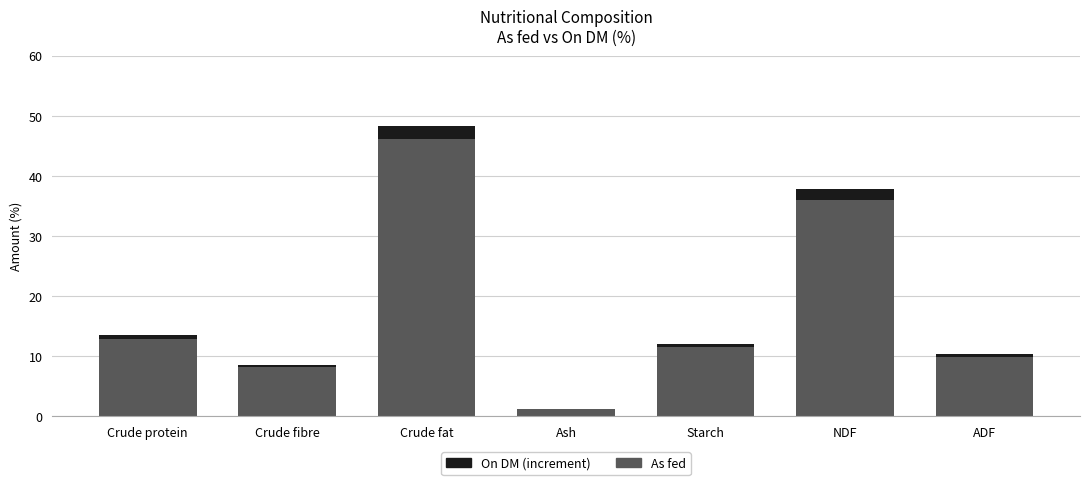

What is the maximum value for As fed?

46.1